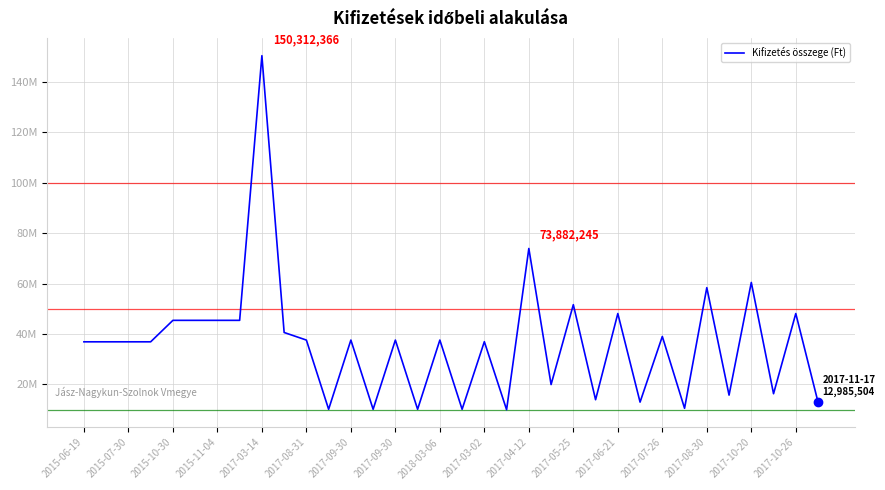

Does the chart display data point markers on the line(s)?

No